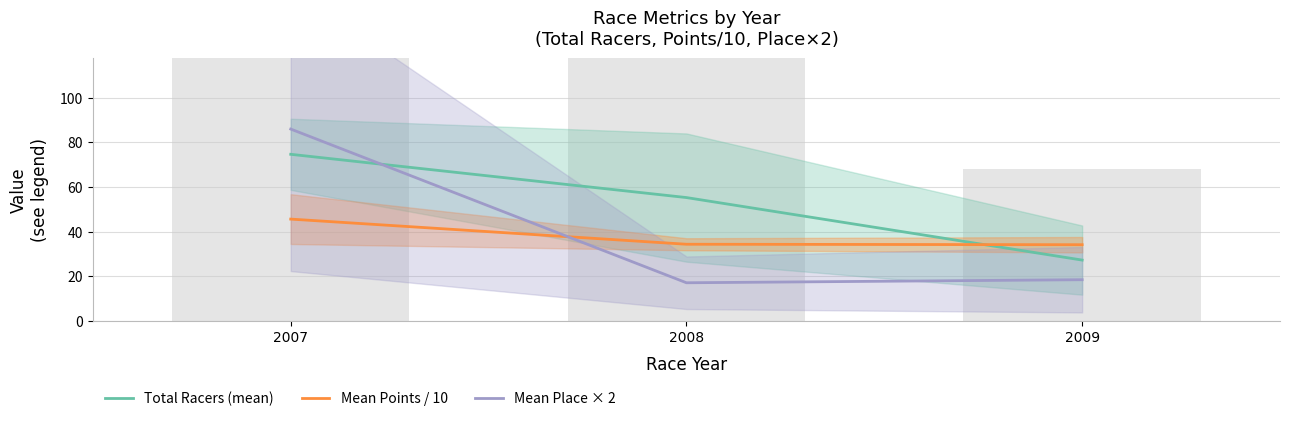

What is the maximum value shown in the chart?

86.0